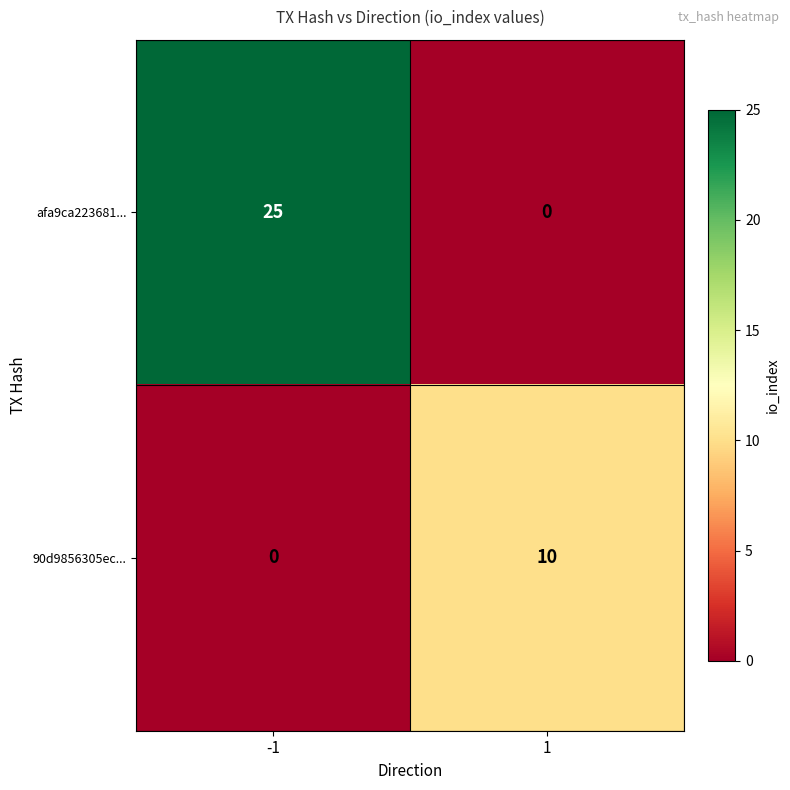

At which category does the chart reach its peak across all series?

-1